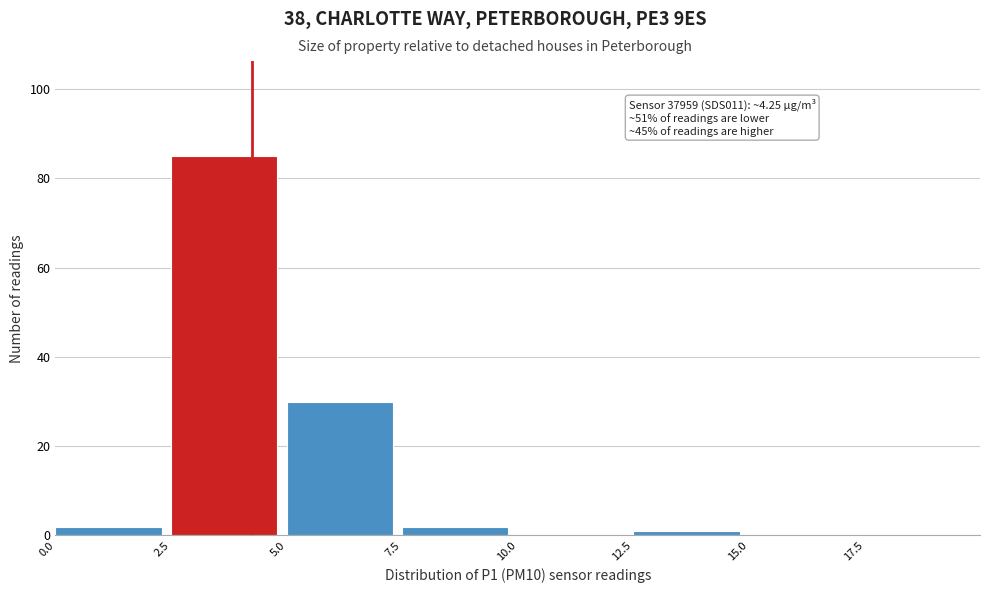

Over which range of the x-axis is the bar tallest?

2.5 to 5.0